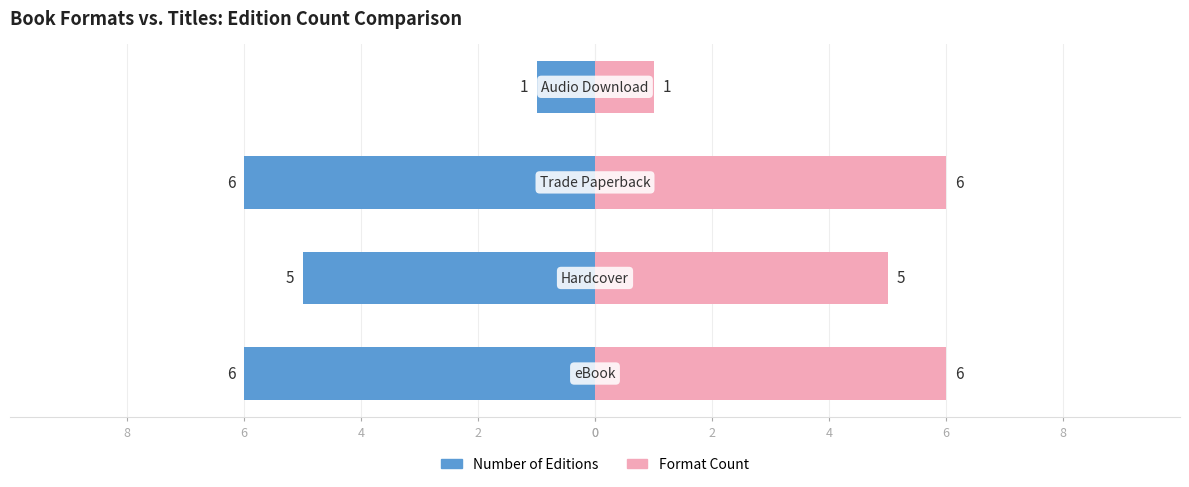

What is the spread (max minus min) of values at 4?

12